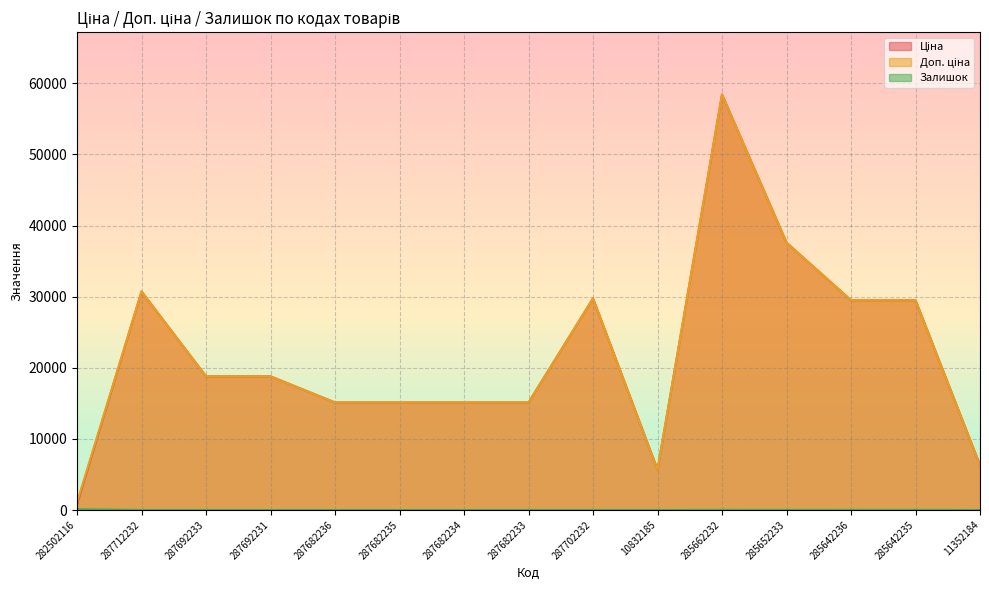

True or false: Залишок and Ціна intersect in this chart.

False